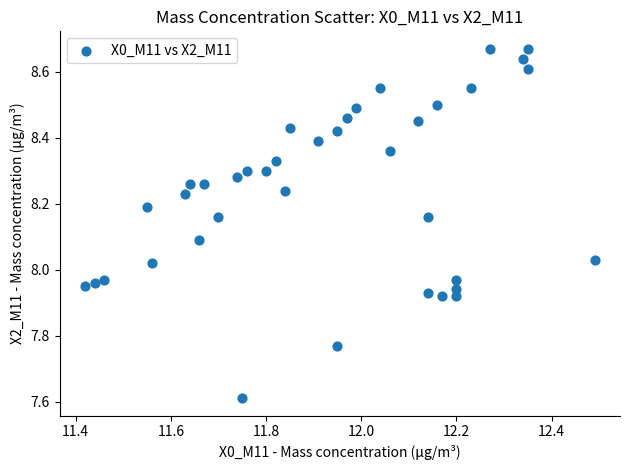

What is the range of Y values (max minus min)?

1.1